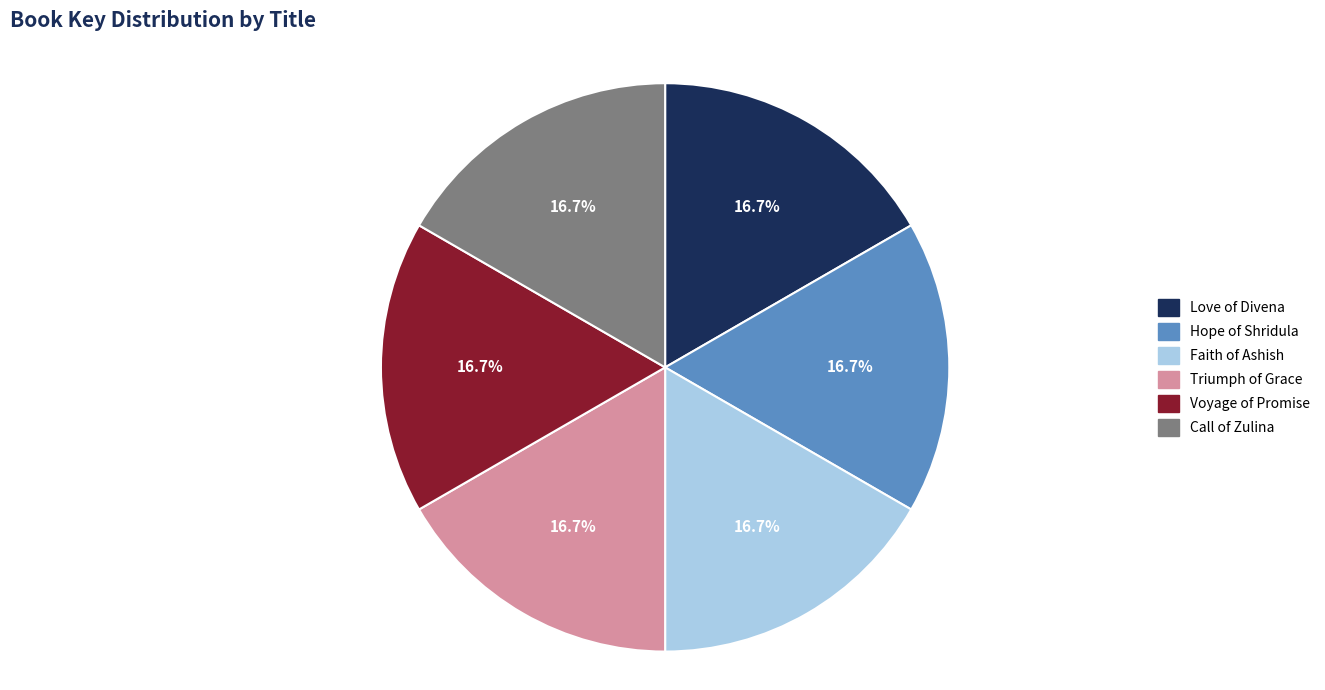

What percentage is NOT represented by Love of Divena?

83.3%